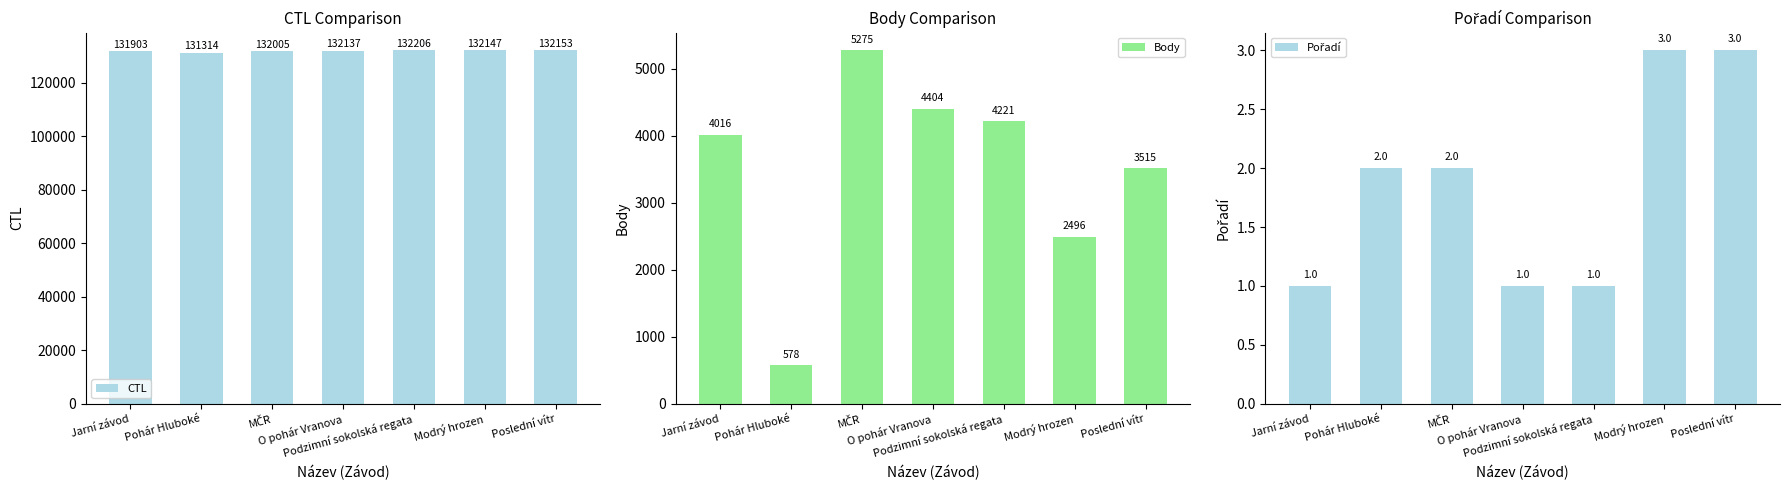

What is the total value across all series at Pohár Hluboké?

131894